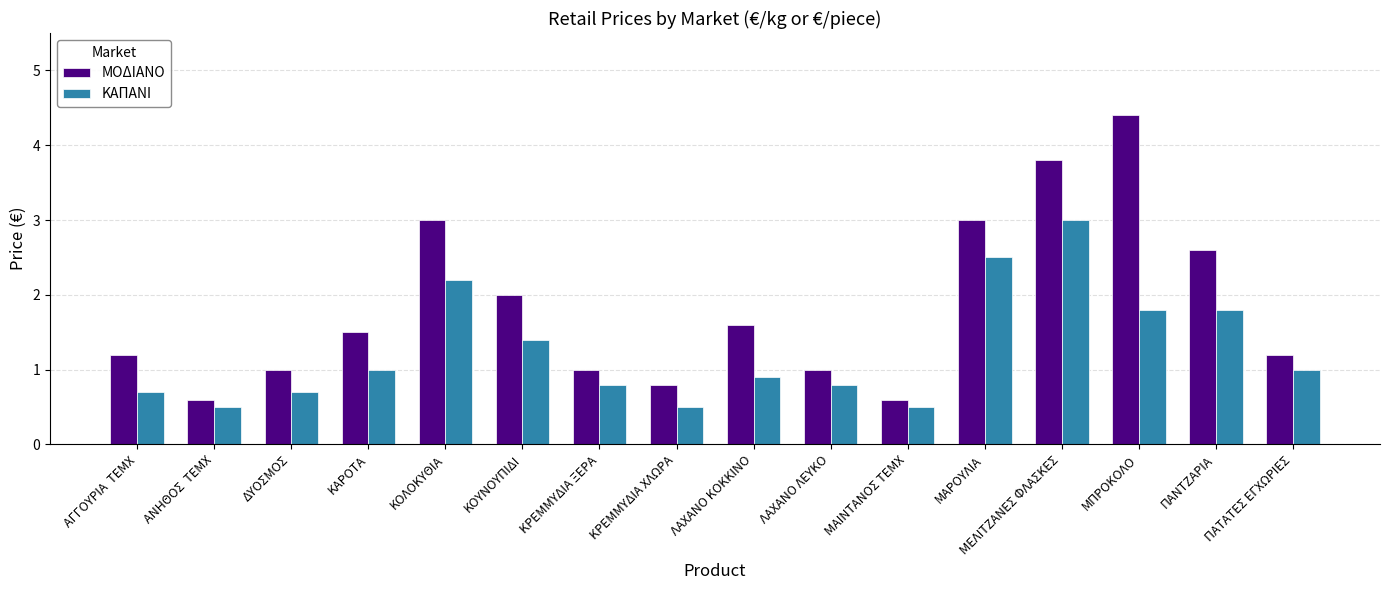

Reading left to right, list all the values displayed in this chart.

ΜΟΔΙΑΝΟ: 1.2	0.6	1.0	1.5	3.0	2.0	1.0	0.8	1.6	1.0	0.6	3.0	3.8	4.4	2.6	1.2
ΚΑΠΑΝΙ: 0.7	0.5	0.7	1.0	2.2	1.4	0.8	0.5	0.9	0.8	0.5	2.5	3.0	1.8	1.8	1.0